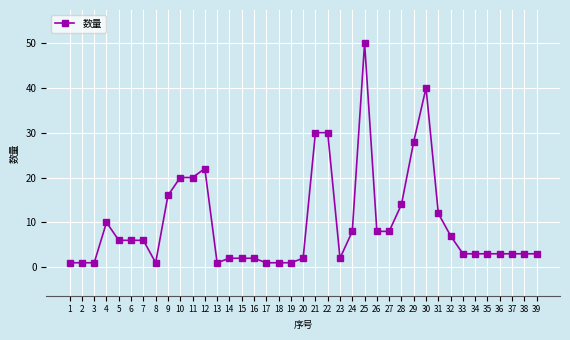

Read the value at 38.

3